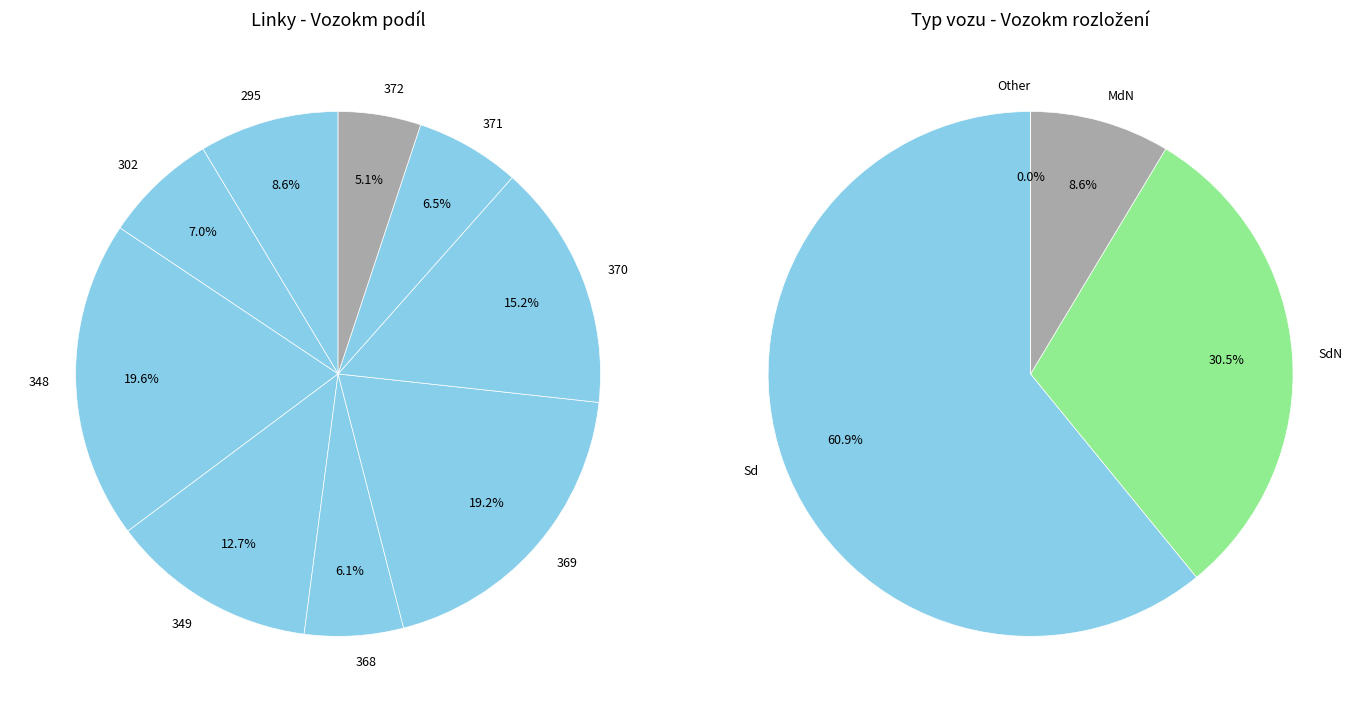

How many segments does this pie chart have?

9